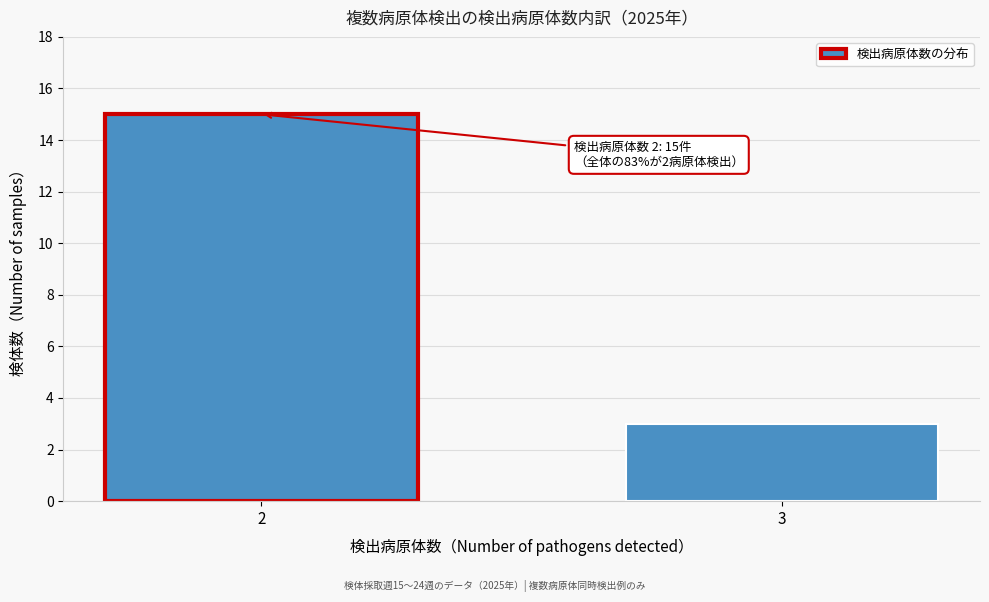

Reading left to right, what are all the values shown in this chart?

15	3